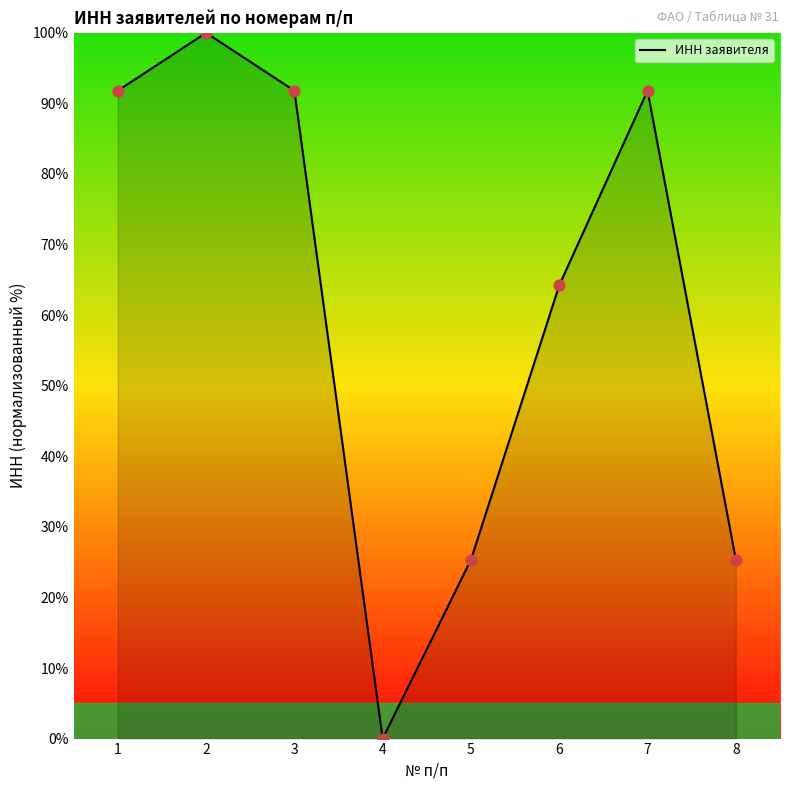

Which has a higher value, 4 or 5?

5